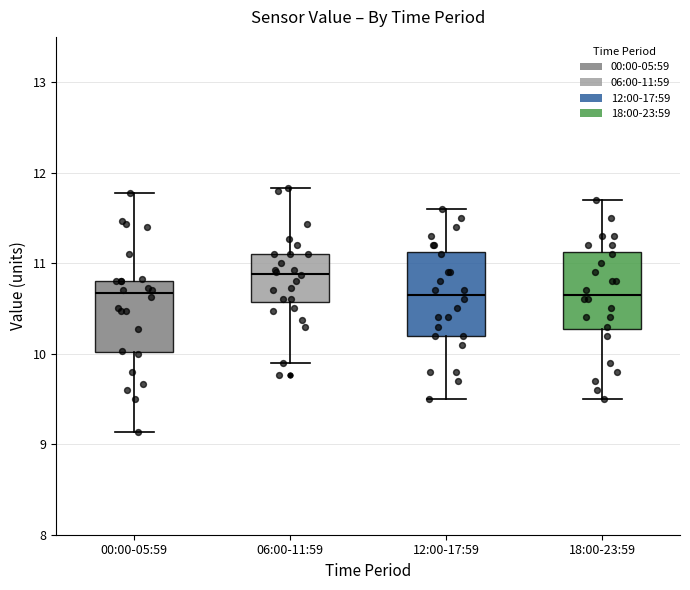

Reading left to right, read every box against the y-axis: the position of its median line, the range the box covers, and the ends of its whiskers. The values are not printed on the chart, so give them approximately, as read against the axis.

00:00-05:59: median 10.7, box 10.0 to 10.8, whiskers 9.1 to 11.8
06:00-11:59: median 10.9, box 10.6 to 11.1, whiskers 9.9 to 11.8
12:00-17:59: median 10.7, box 10.2 to 11.1, whiskers 9.5 to 11.6
18:00-23:59: median 10.7, box 10.3 to 11.1, whiskers 9.5 to 11.7